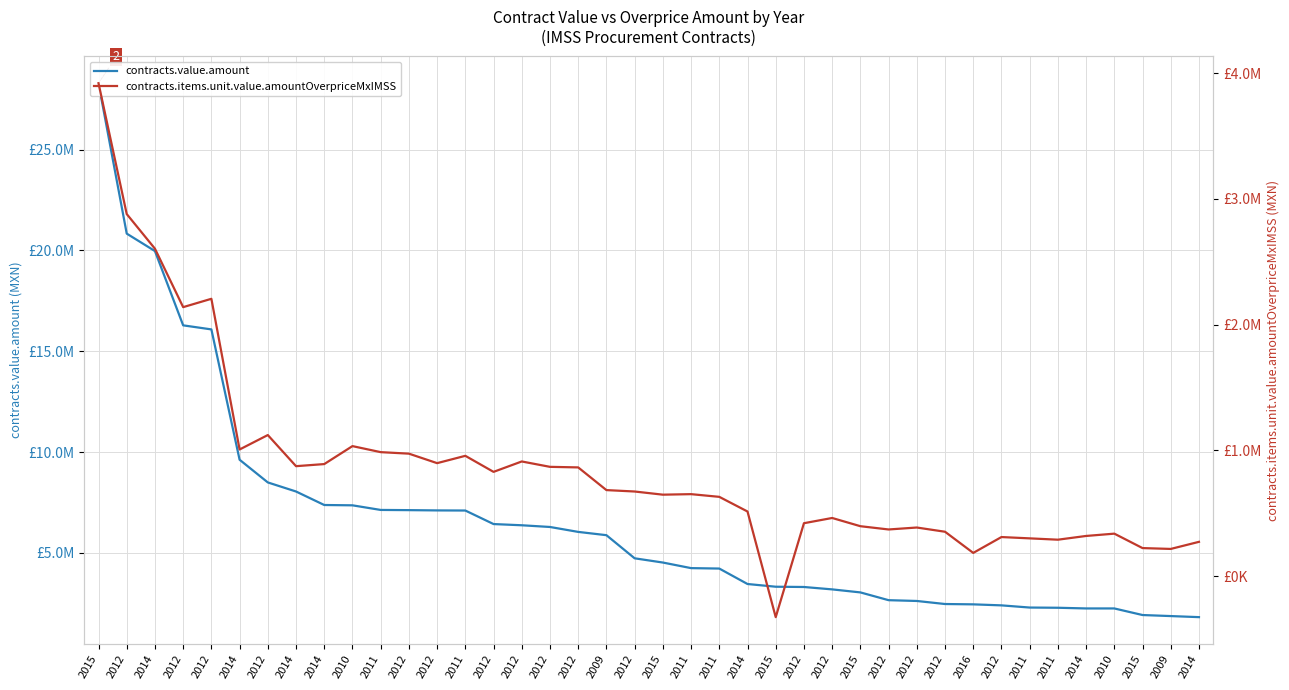

At which label is contracts.items.unit.value.amountOverpriceMxIMSS closest to 1796625?

2012